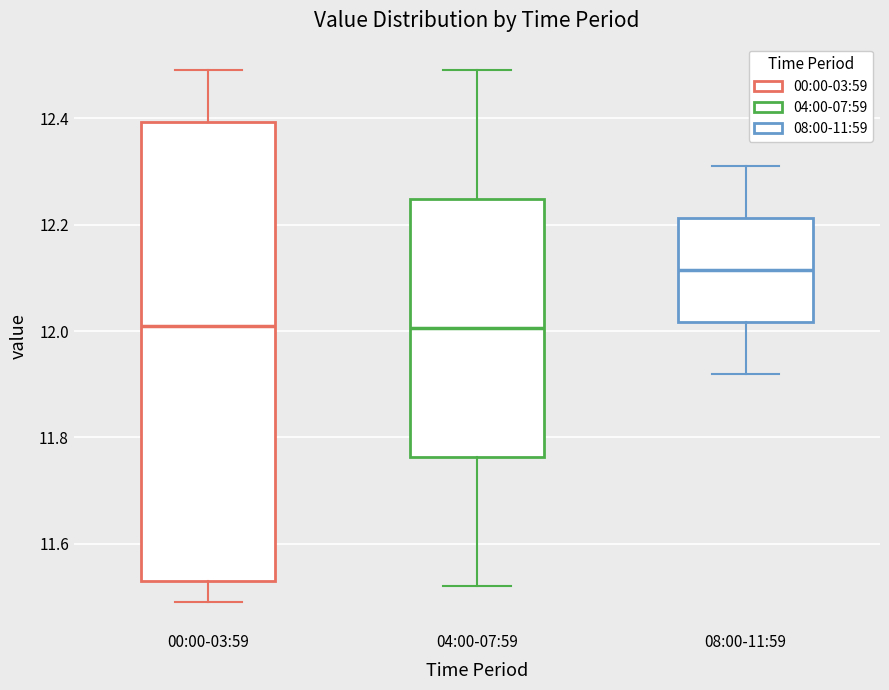

Where does the upper whisker of the box for 00:00-03:59 end on the y-axis? The values are not printed on the chart, so give them approximately, as read against the axis.

12.50